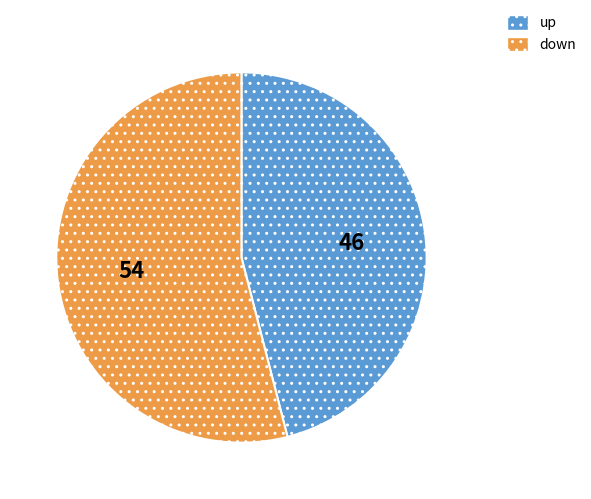

True or false: up accounts for 46% of the total.

True